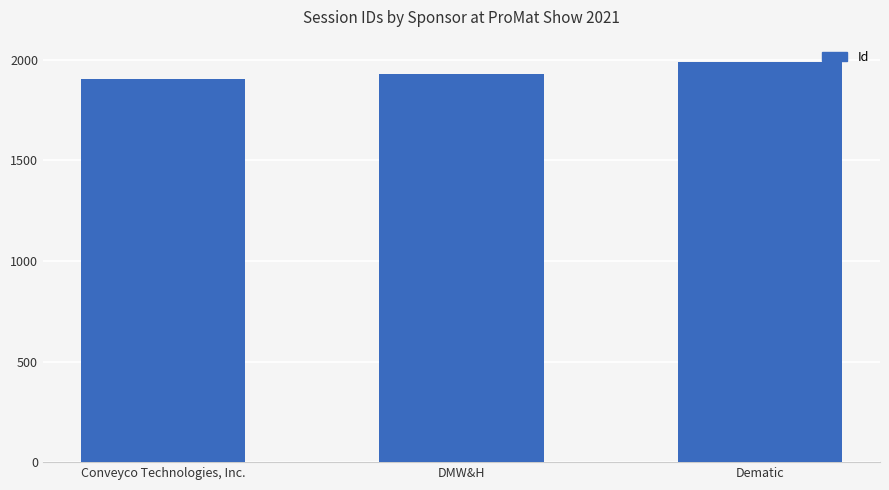

Reading left to right, extract all data points from this chart.

1906	1927	1988